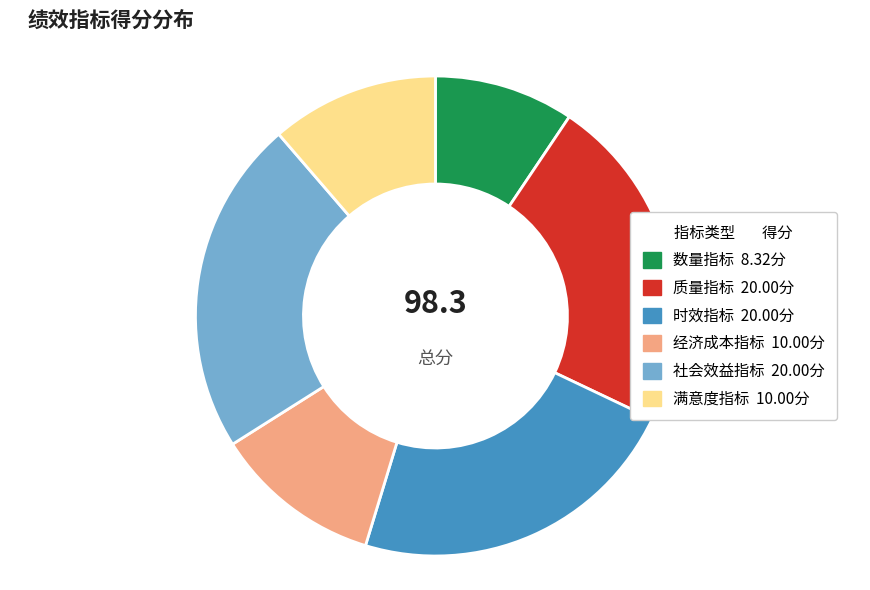

Is there a majority slice in this chart?

No